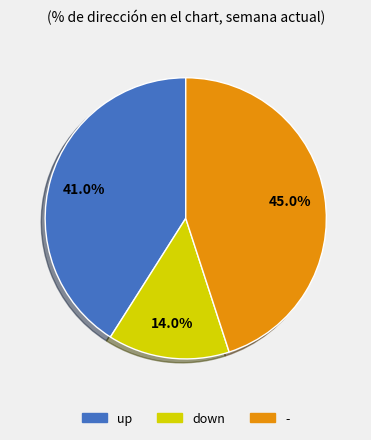

True or false: down accounts for 6% of the total.

False